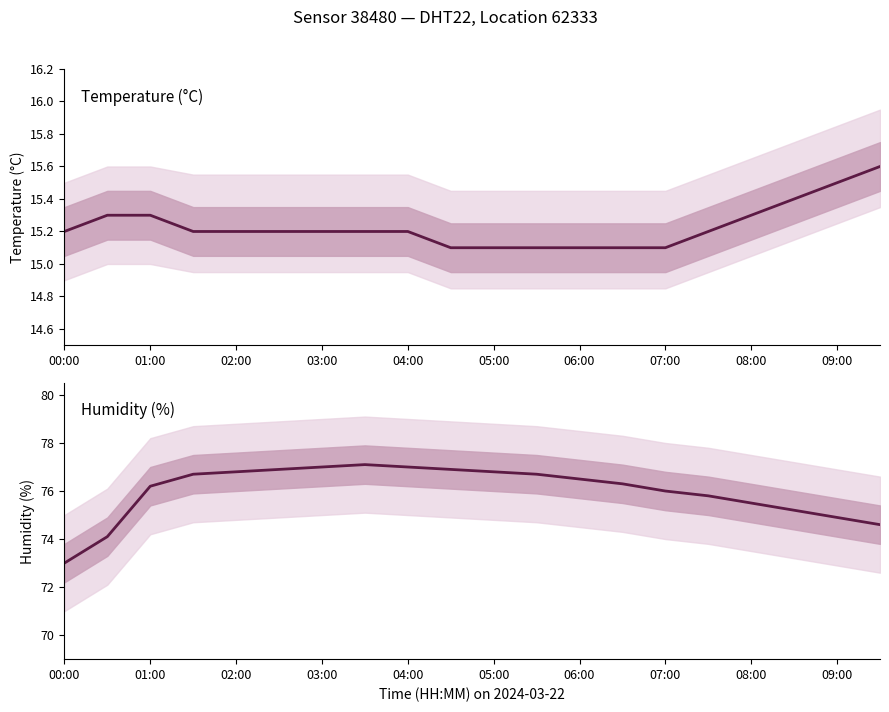

True or false: temperature and humidity cross at least once.

False